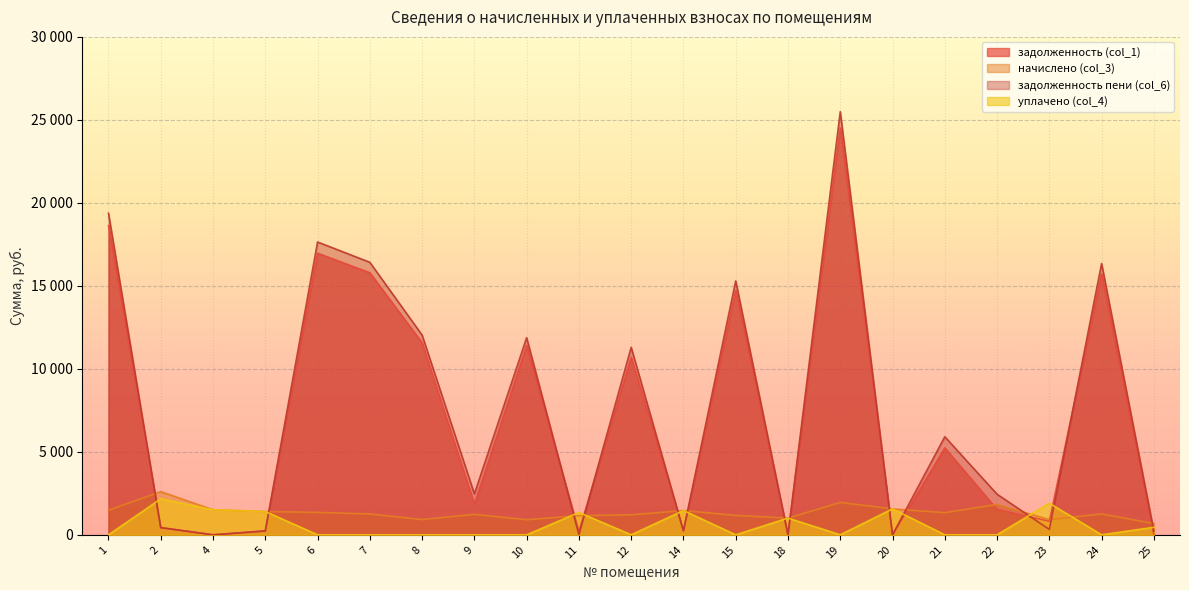

Rank the series at 22 from lowest to highest value.

уплачено (col_4), задолженность (col_1), начислено (col_3), задолженность пени (col_6)